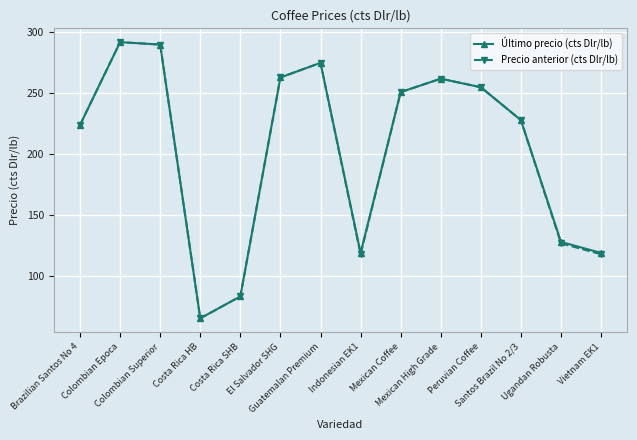

At which category is the sum across all series the highest?

Colombian Epoca